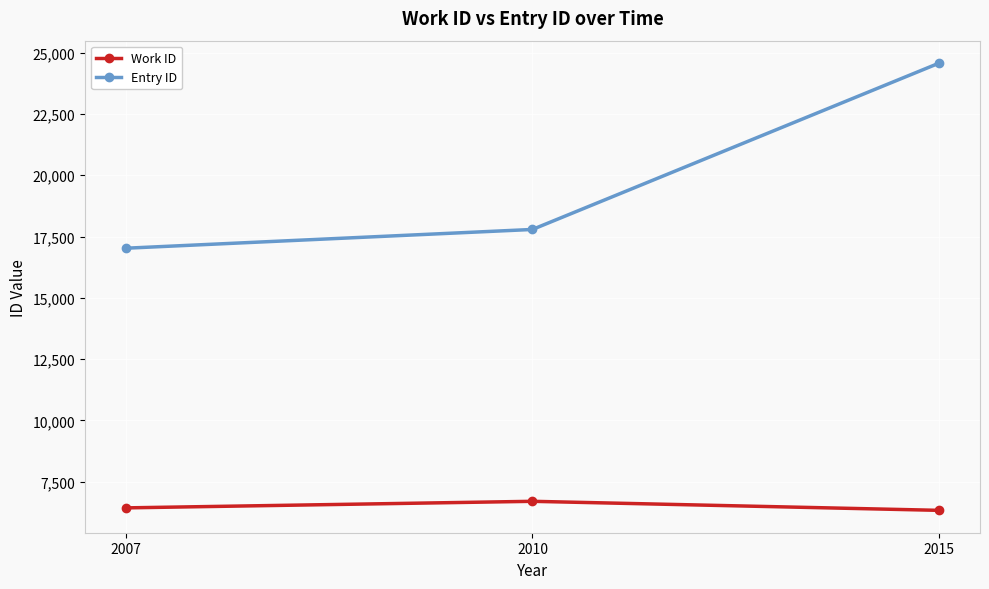

The value of Entry ID at 2007 is 17024. True or false?

True